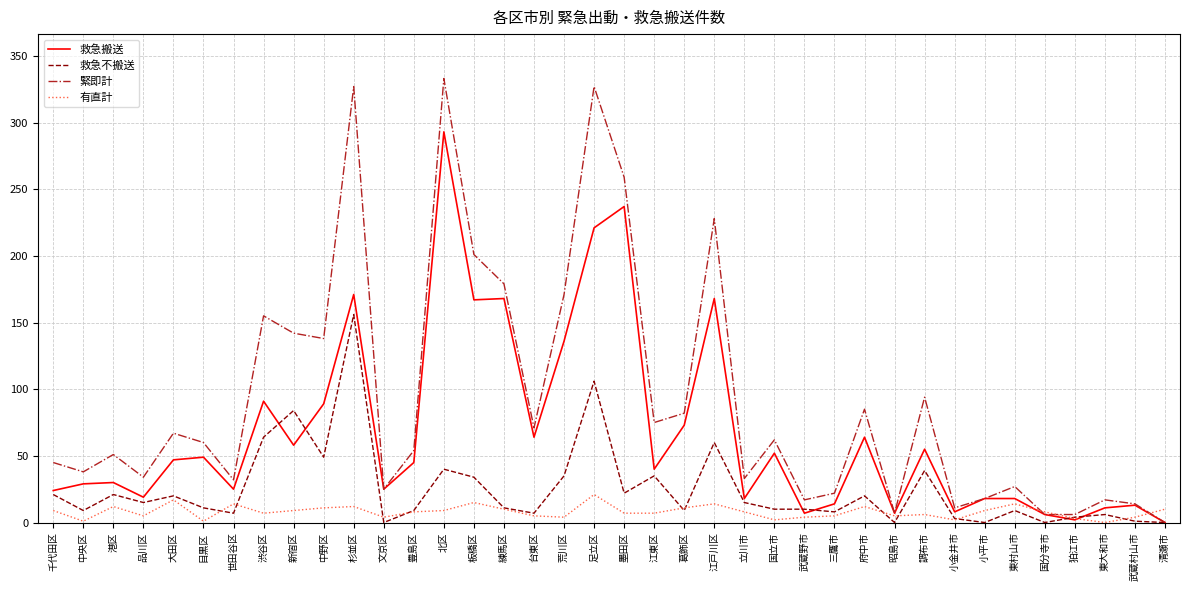

At how many categories does at least one series exceed 294?

3